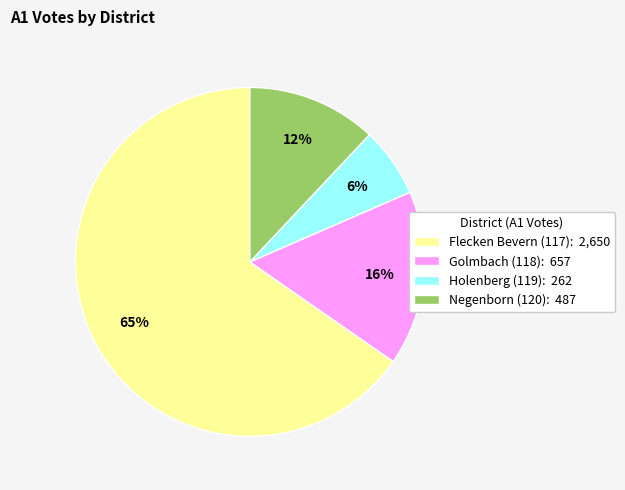

Does Flecken Bevern (117) account for over 50% of the chart?

Yes